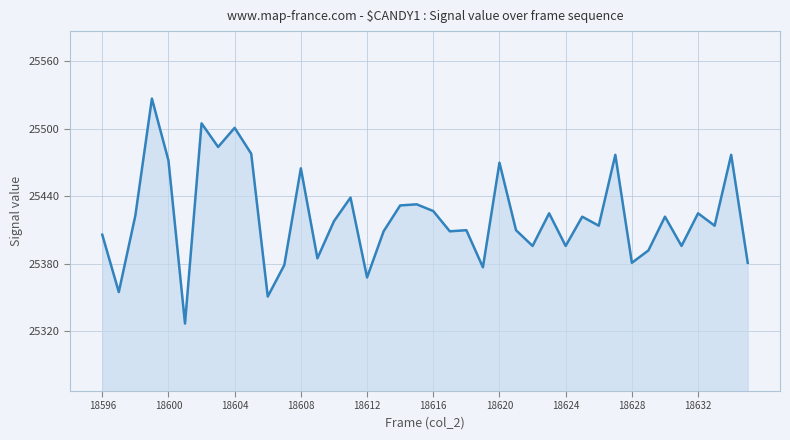

What is the maximum value shown in the chart?

25527